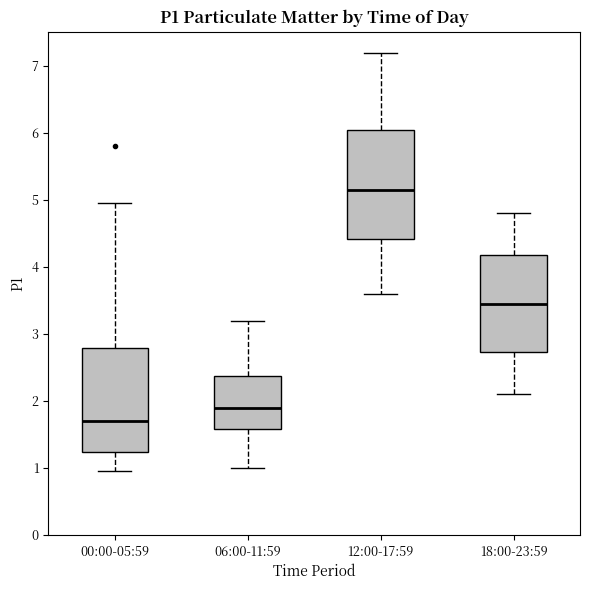

Reading left to right, read every box against the y-axis: the position of its median line, the range the box covers, and the ends of its whiskers. The values are not printed on the chart, so give them approximately, as read against the axis.

00:00-05:59: median 1.7, box 1.2 to 2.8, whiskers 1.0 to 5.0
06:00-11:59: median 1.9, box 1.6 to 2.4, whiskers 1.0 to 3.2
12:00-17:59: median 5.2, box 4.4 to 6.1, whiskers 3.6 to 7.2
18:00-23:59: median 3.5, box 2.7 to 4.2, whiskers 2.1 to 4.8